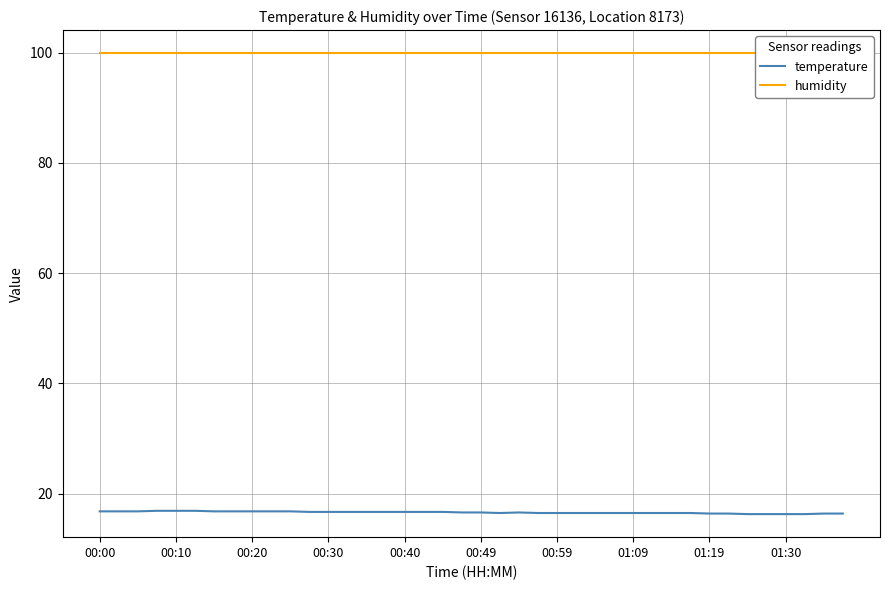

What are all the series names shown in the legend?

temperature, humidity